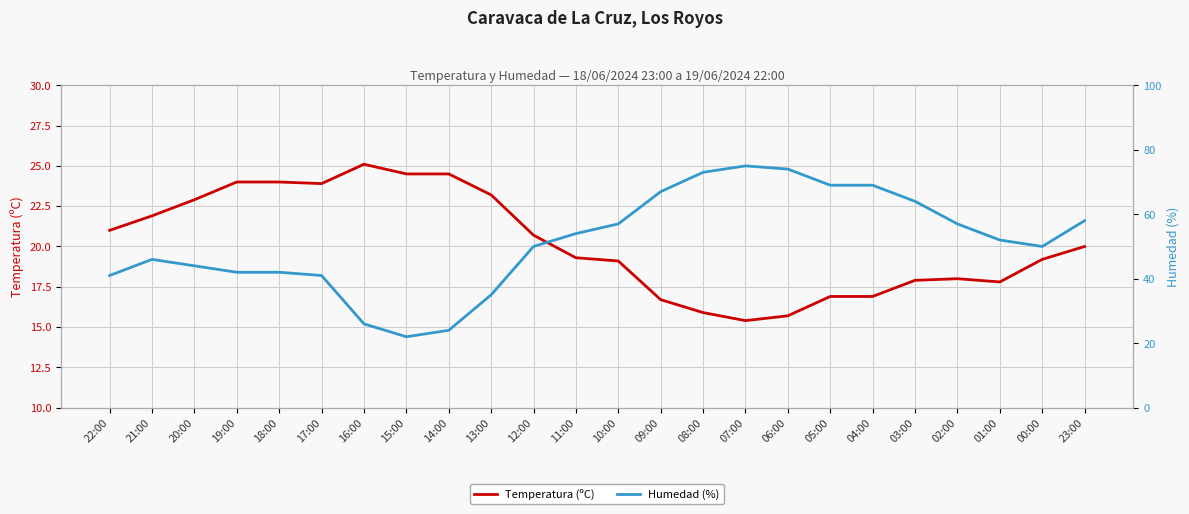

True or false: Temperatura (ºC) has a value of 26.1 at 00:00.

False